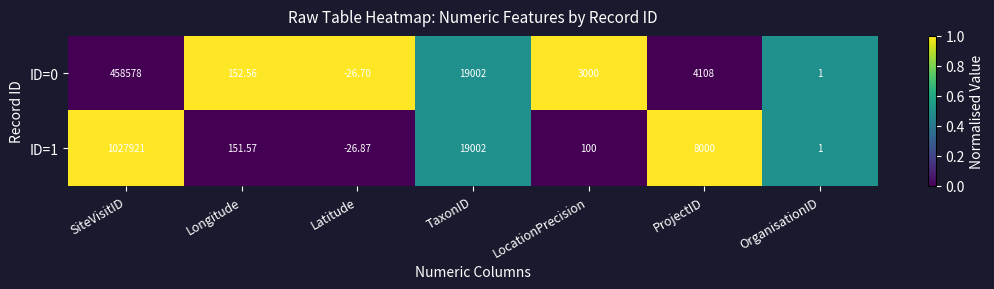

At which label does ID=1 reach its minimum?

Latitude